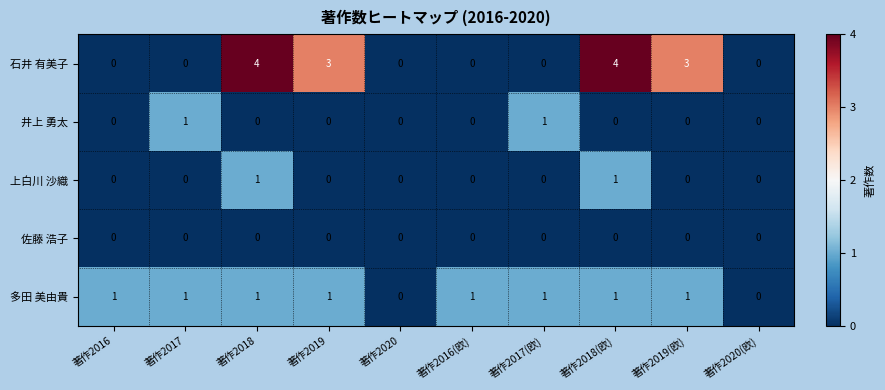

How many distinct data groups are displayed?

5